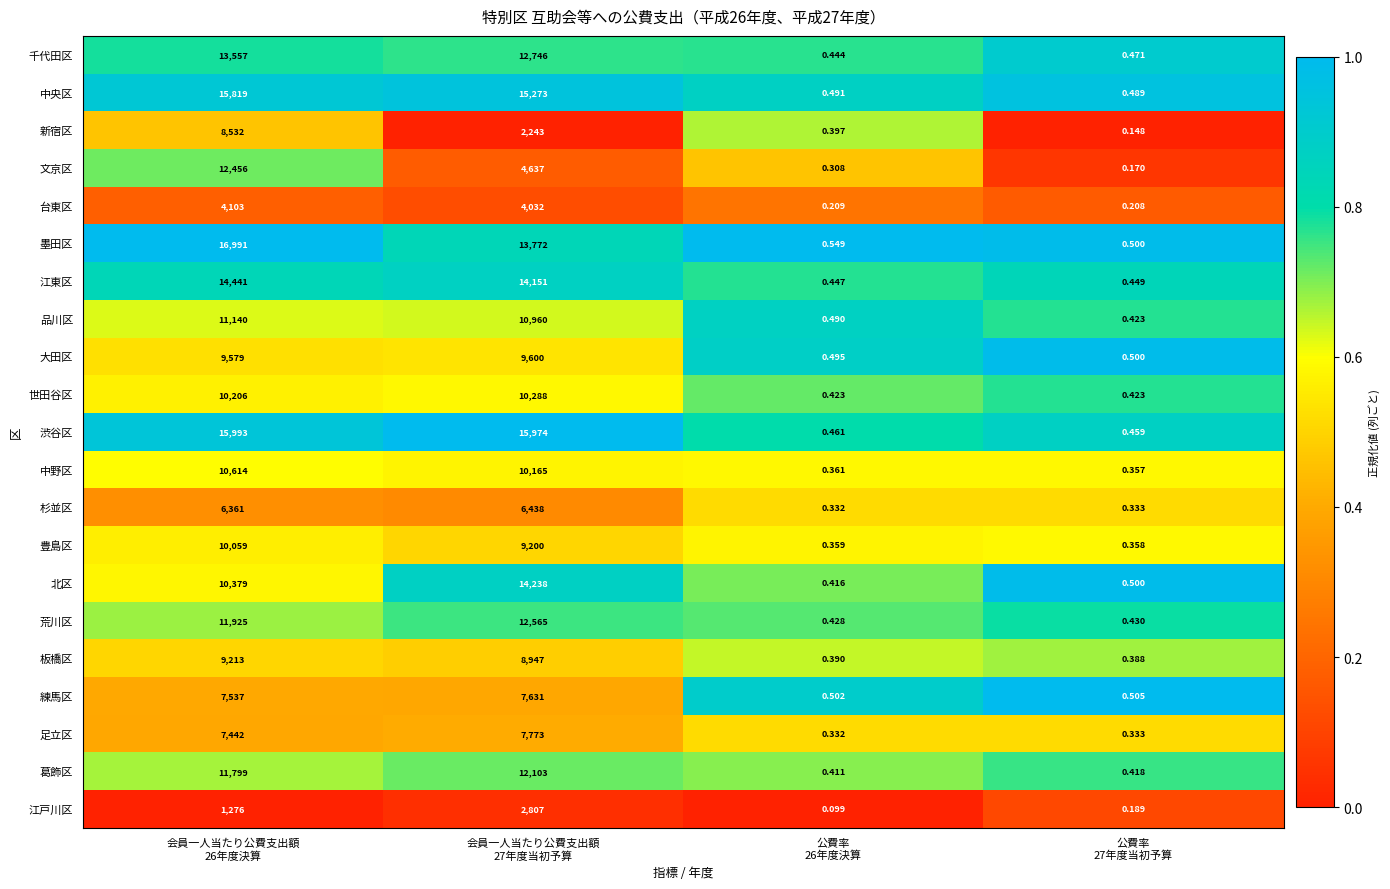

Which series has the largest range (max minus min)?

墨田区